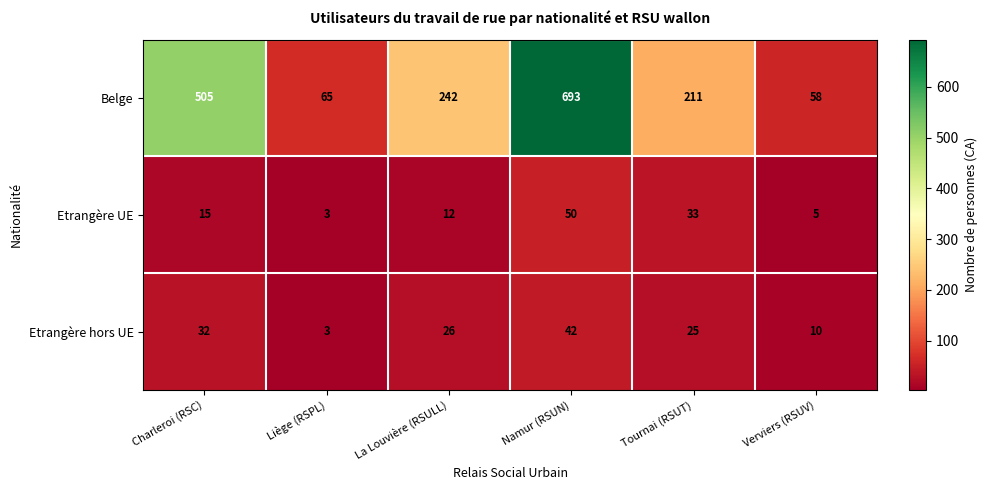

What is the smallest value displayed?

3